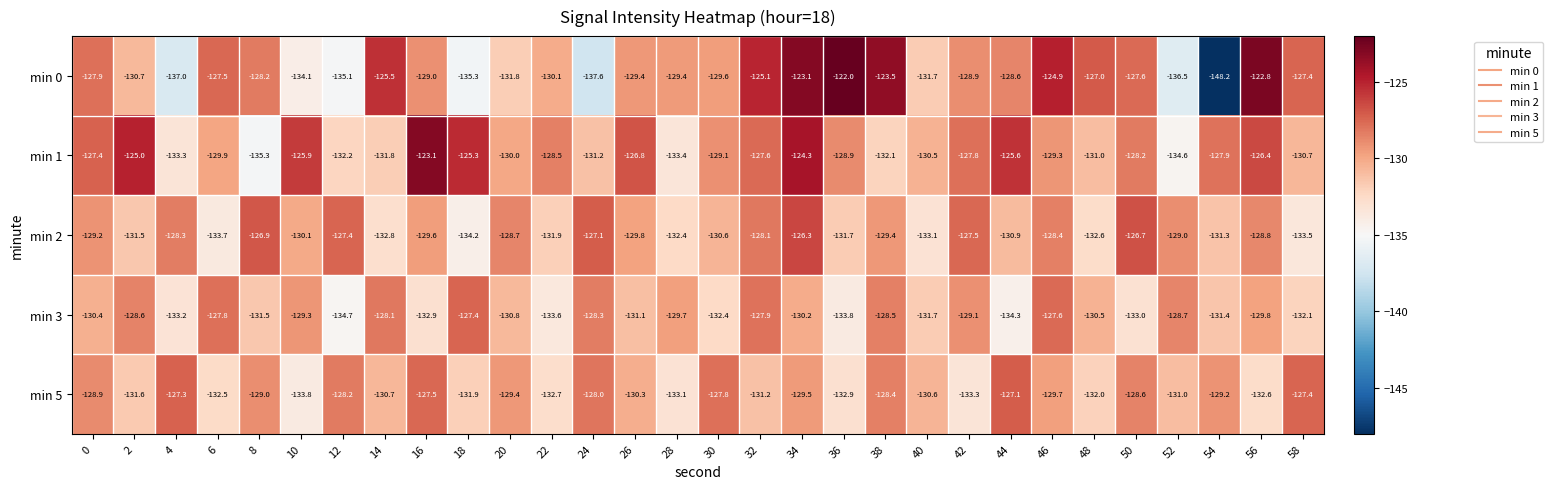

Which series has the largest total across all categories?

min 1